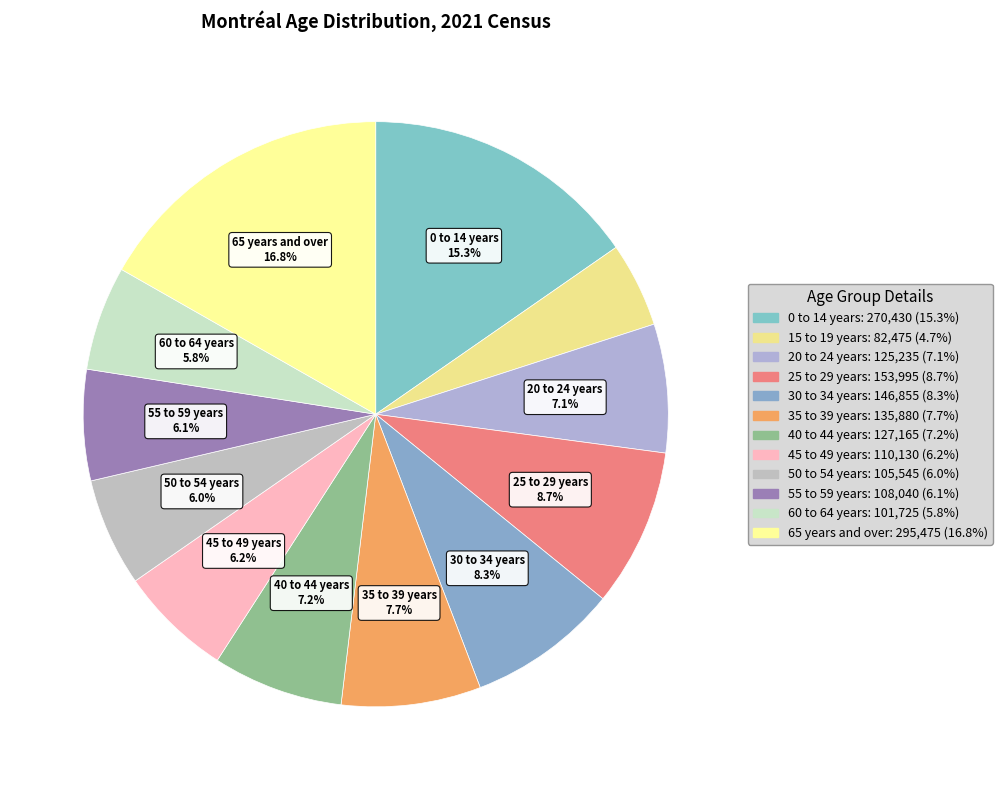

Is 30 to 34 years the majority of the pie?

No